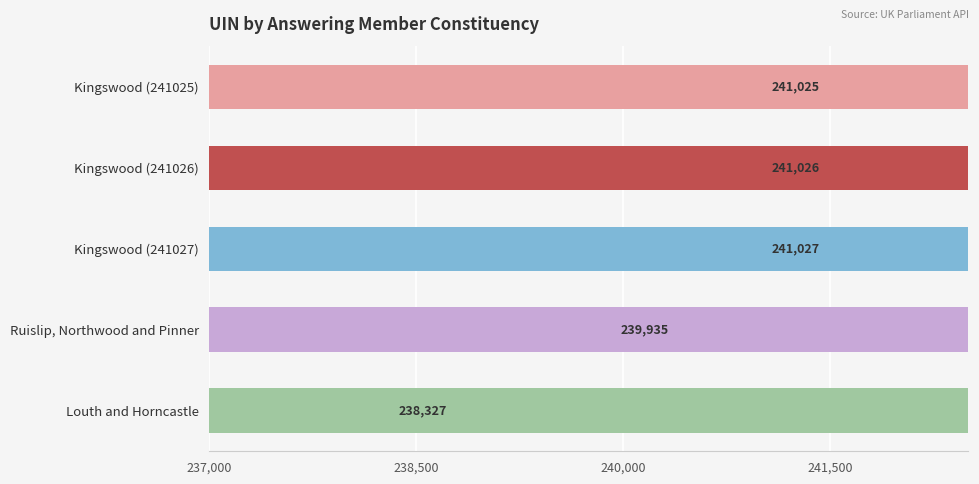

Is it true that the value at Kingswood (241026) is 387784?

False